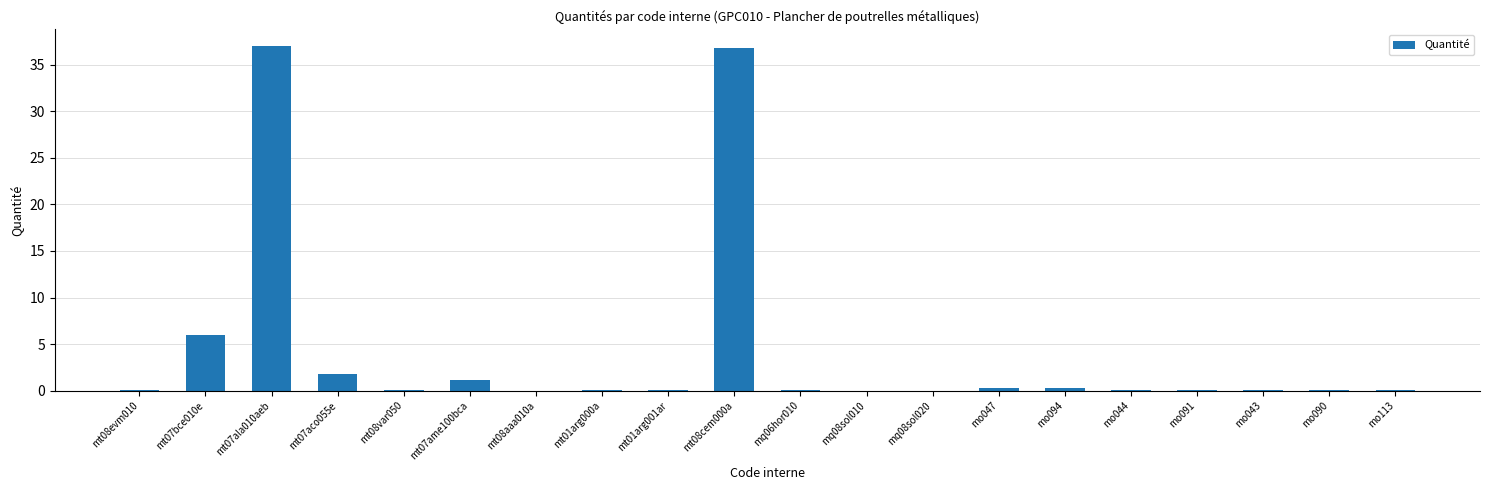

What is the approximate value at mo094?

0.3